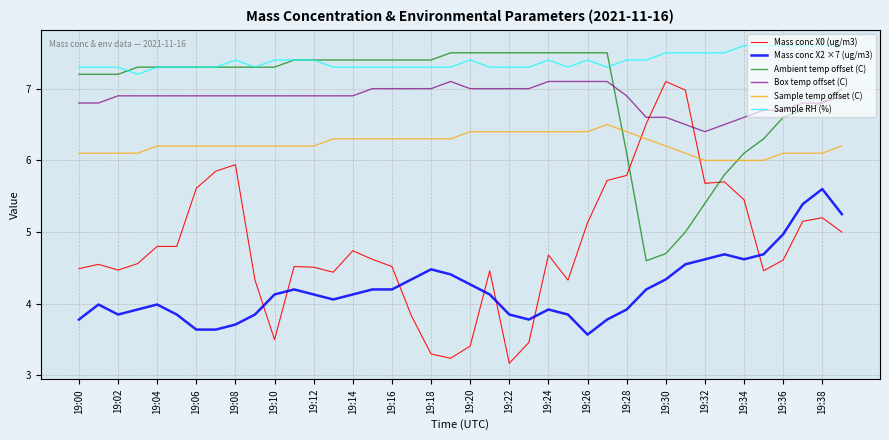

Which series has the largest range (max minus min)?

Mass conc X0 (ug/m3)